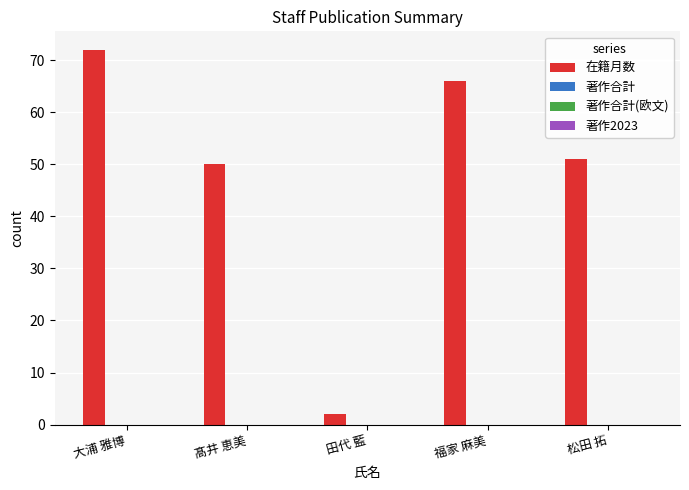

What is the greatest value displayed?

72